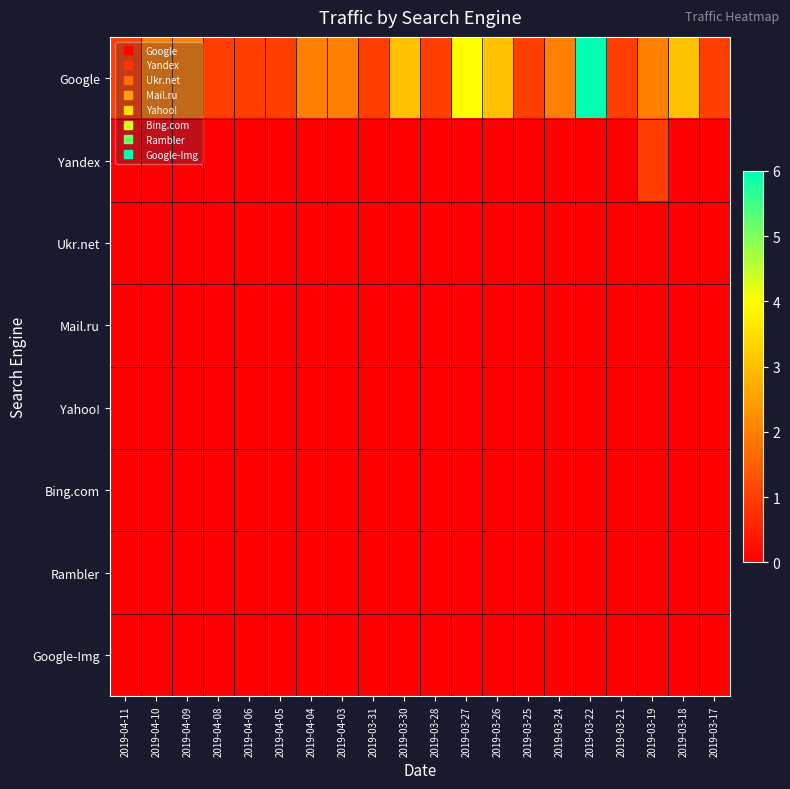

Reading left to right, transcribe all the data shown in this chart.

Google: 2019-04-11=1	2019-04-10=2	2019-04-09=2	2019-04-08=1	2019-04-06=1	2019-04-05=1	2019-04-04=2	2019-04-03=2	2019-03-31=1	2019-03-30=3	2019-03-28=1	2019-03-27=4	2019-03-26=3	2019-03-25=1	2019-03-24=2	2019-03-22=6	2019-03-21=1	2019-03-19=2	2019-03-18=3	2019-03-17=1
Yandex: 2019-04-11=0	2019-04-10=0	2019-04-09=0	2019-04-08=0	2019-04-06=0	2019-04-05=0	2019-04-04=0	2019-04-03=0	2019-03-31=0	2019-03-30=0	2019-03-28=0	2019-03-27=0	2019-03-26=0	2019-03-25=0	2019-03-24=0	2019-03-22=0	2019-03-21=0	2019-03-19=1	2019-03-18=0	2019-03-17=0
Ukr.net: 2019-04-11=0	2019-04-10=0	2019-04-09=0	2019-04-08=0	2019-04-06=0	2019-04-05=0	2019-04-04=0	2019-04-03=0	2019-03-31=0	2019-03-30=0	2019-03-28=0	2019-03-27=0	2019-03-26=0	2019-03-25=0	2019-03-24=0	2019-03-22=0	2019-03-21=0	2019-03-19=0	2019-03-18=0	2019-03-17=0
Mail.ru: 2019-04-11=0	2019-04-10=0	2019-04-09=0	2019-04-08=0	2019-04-06=0	2019-04-05=0	2019-04-04=0	2019-04-03=0	2019-03-31=0	2019-03-30=0	2019-03-28=0	2019-03-27=0	2019-03-26=0	2019-03-25=0	2019-03-24=0	2019-03-22=0	2019-03-21=0	2019-03-19=0	2019-03-18=0	2019-03-17=0
Yahoo!: 2019-04-11=0	2019-04-10=0	2019-04-09=0	2019-04-08=0	2019-04-06=0	2019-04-05=0	2019-04-04=0	2019-04-03=0	2019-03-31=0	2019-03-30=0	2019-03-28=0	2019-03-27=0	2019-03-26=0	2019-03-25=0	2019-03-24=0	2019-03-22=0	2019-03-21=0	2019-03-19=0	2019-03-18=0	2019-03-17=0
Bing.com: 2019-04-11=0	2019-04-10=0	2019-04-09=0	2019-04-08=0	2019-04-06=0	2019-04-05=0	2019-04-04=0	2019-04-03=0	2019-03-31=0	2019-03-30=0	2019-03-28=0	2019-03-27=0	2019-03-26=0	2019-03-25=0	2019-03-24=0	2019-03-22=0	2019-03-21=0	2019-03-19=0	2019-03-18=0	2019-03-17=0
Rambler: 2019-04-11=0	2019-04-10=0	2019-04-09=0	2019-04-08=0	2019-04-06=0	2019-04-05=0	2019-04-04=0	2019-04-03=0	2019-03-31=0	2019-03-30=0	2019-03-28=0	2019-03-27=0	2019-03-26=0	2019-03-25=0	2019-03-24=0	2019-03-22=0	2019-03-21=0	2019-03-19=0	2019-03-18=0	2019-03-17=0
Google-Img: 2019-04-11=0	2019-04-10=0	2019-04-09=0	2019-04-08=0	2019-04-06=0	2019-04-05=0	2019-04-04=0	2019-04-03=0	2019-03-31=0	2019-03-30=0	2019-03-28=0	2019-03-27=0	2019-03-26=0	2019-03-25=0	2019-03-24=0	2019-03-22=0	2019-03-21=0	2019-03-19=0	2019-03-18=0	2019-03-17=0